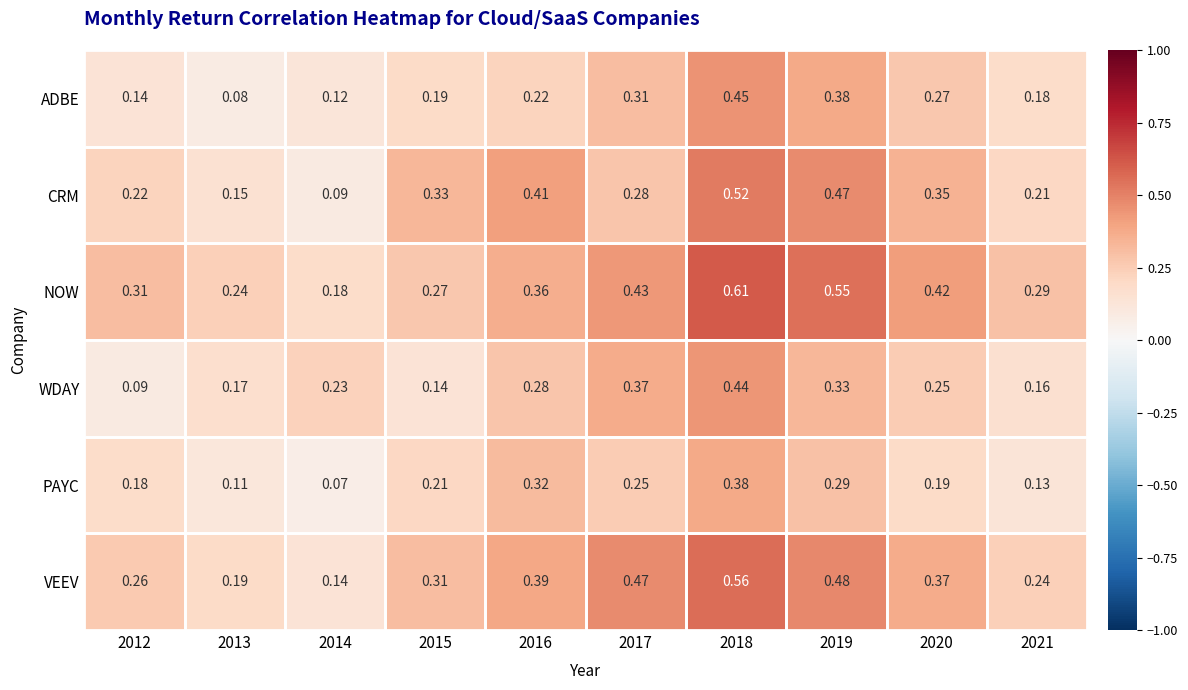

Rank the series by their maximum value, from lowest to highest.

PAYC, WDAY, ADBE, CRM, VEEV, NOW